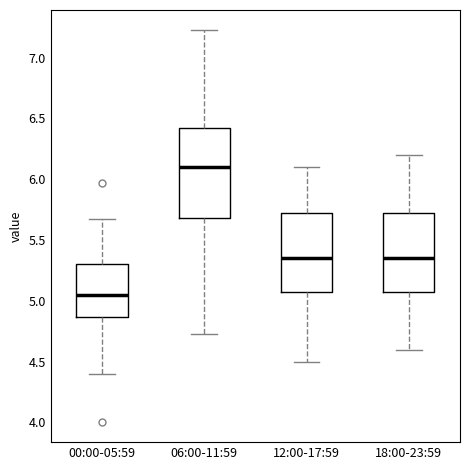

Reading left to right, transcribe this box plot: for each box, give where its median line is, the range the box spans, and where its two whiskers end, as read against the y-axis. The values are not printed on the chart, so give them approximately, as read against the axis.

00:00-05:59: median 5.05, box 4.85 to 5.30, whiskers 4.40 to 5.65
06:00-11:59: median 6.10, box 5.70 to 6.40, whiskers 4.75 to 7.25
12:00-17:59: median 5.35, box 5.10 to 5.75, whiskers 4.50 to 6.10
18:00-23:59: median 5.35, box 5.10 to 5.75, whiskers 4.60 to 6.20